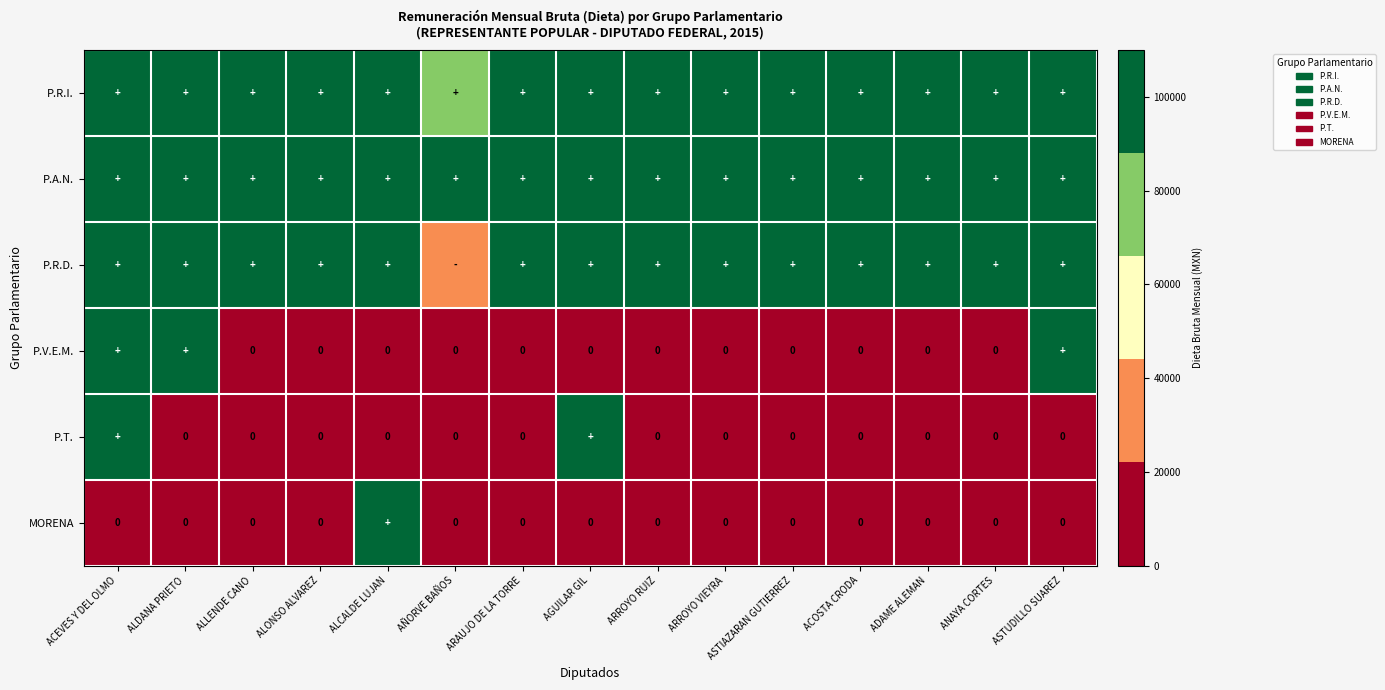

True or false: P.R.I. has a value of 23299.3 at ADAME ALEMAN.

False